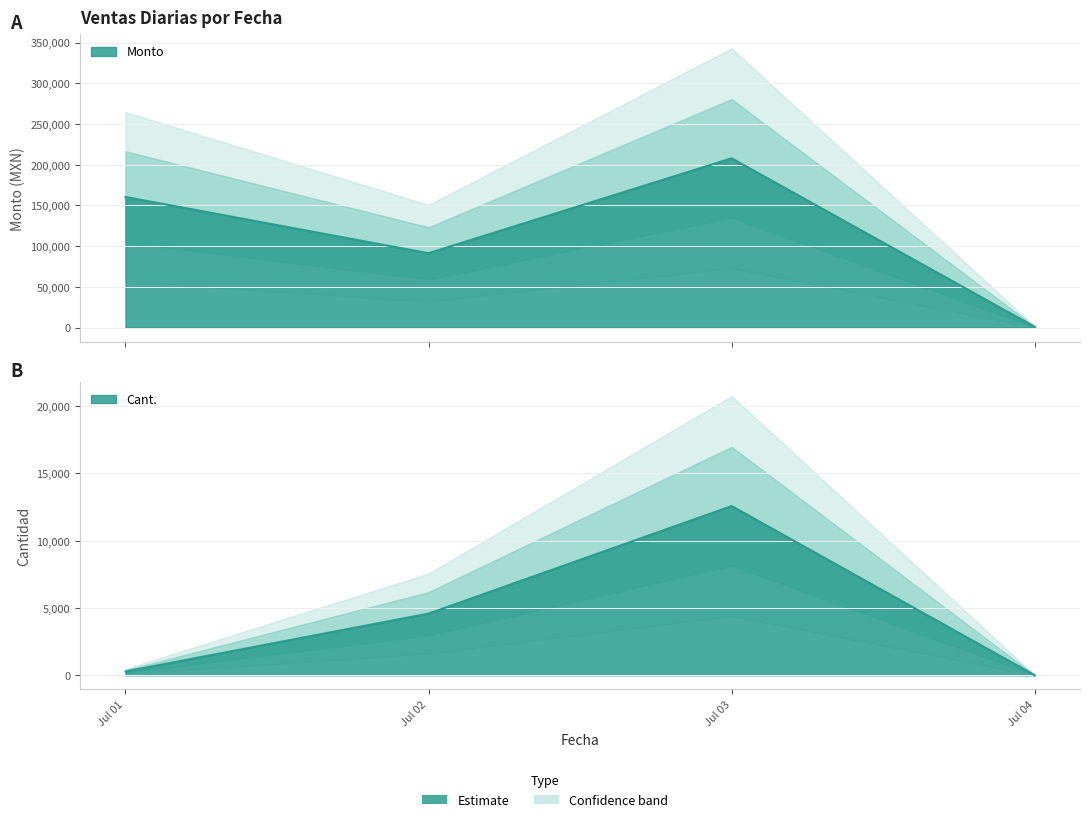

What is the sum of all Monto values?

460586.4